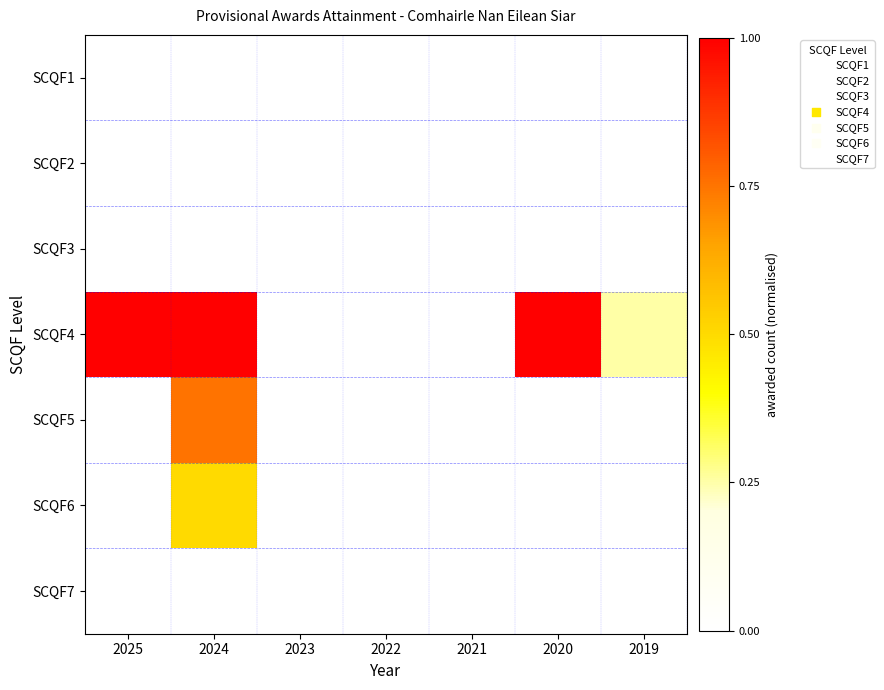

At which category is the sum across all series the highest?

2024